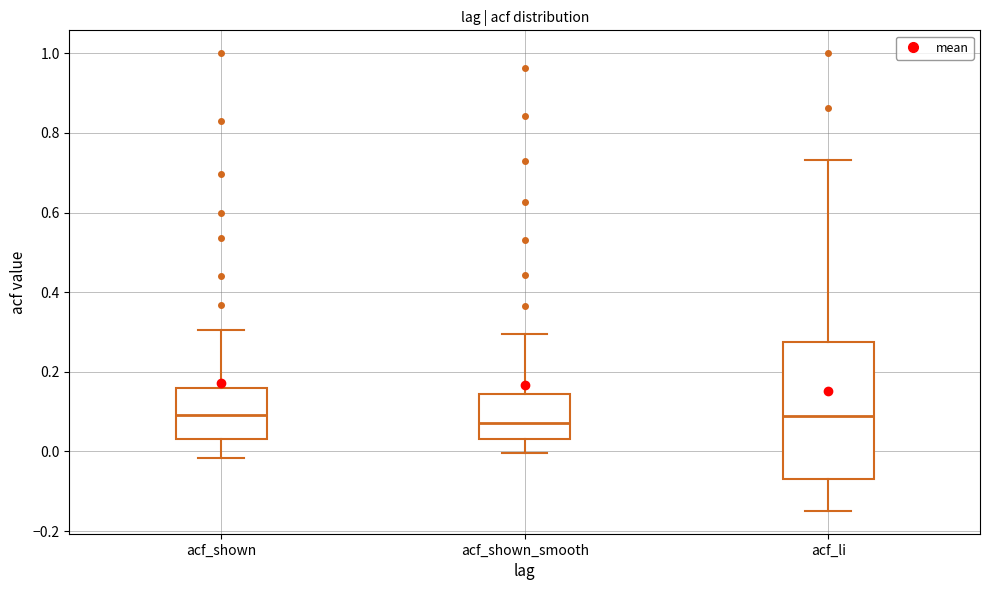

Reading left to right, transcribe this box plot: for each box, give where its median line is, the range the box spans, and where its two whiskers end, as read against the y-axis. The values are not printed on the chart, so give them approximately, as read against the axis.

acf_shown: median 0.10, box 0.04 to 0.16, whiskers -0.02 to 0.30
acf_shown_smooth: median 0.08, box 0.04 to 0.14, whiskers 0.00 to 0.30
acf_li: median 0.08, box -0.08 to 0.28, whiskers -0.14 to 0.74